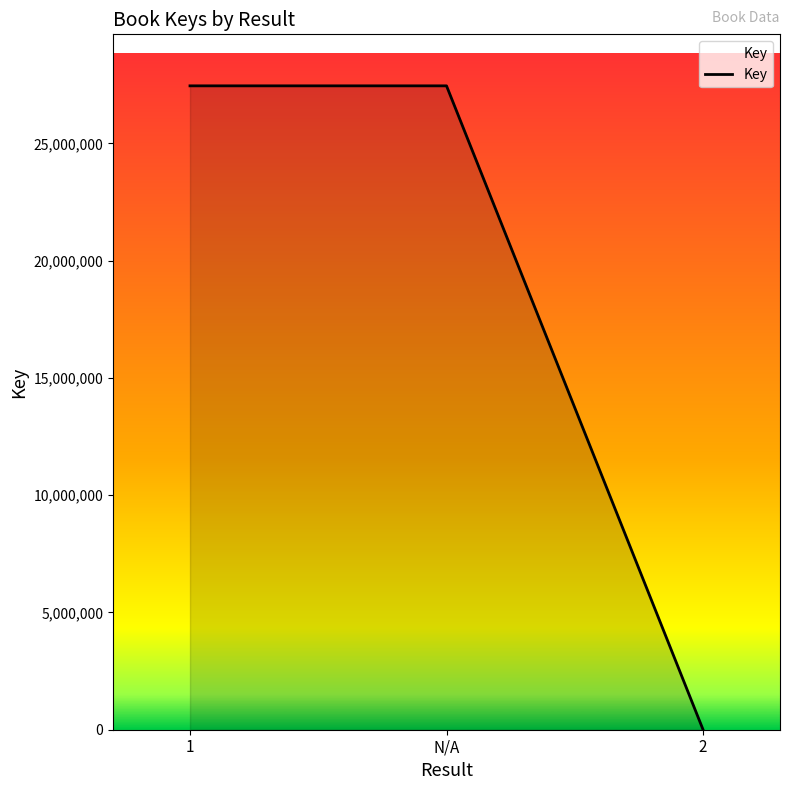

The chart shows a value of 27456947 at N/A. True or false?

True